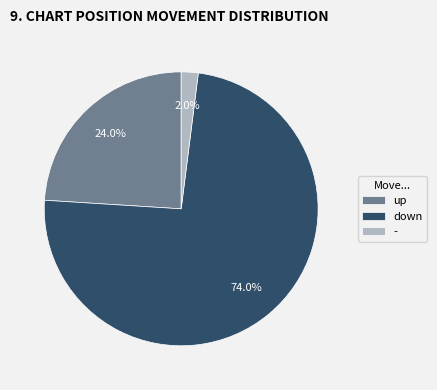

What is the largest slice in the pie chart?

down